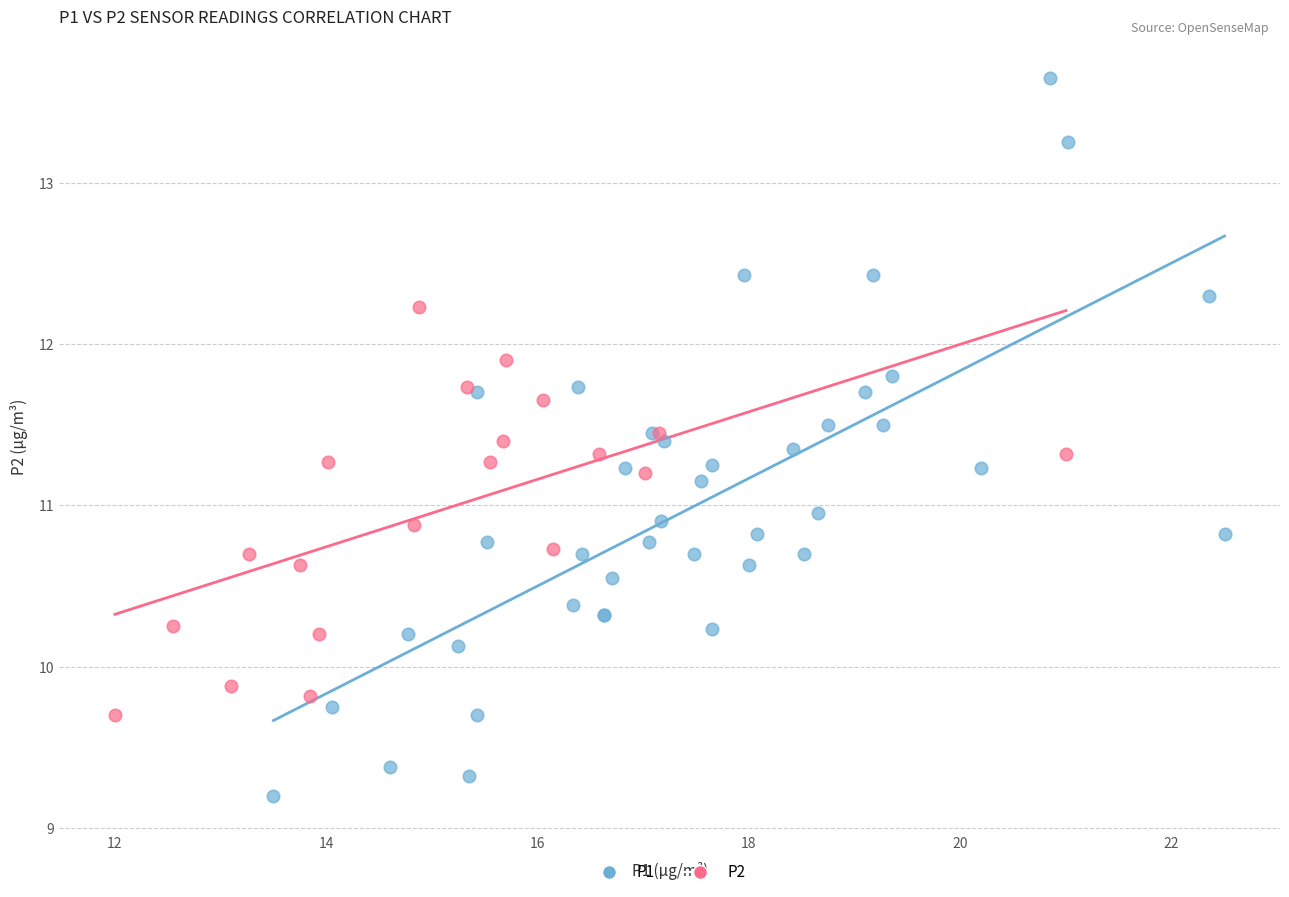

Which series reaches the maximum Y coordinate?

P1